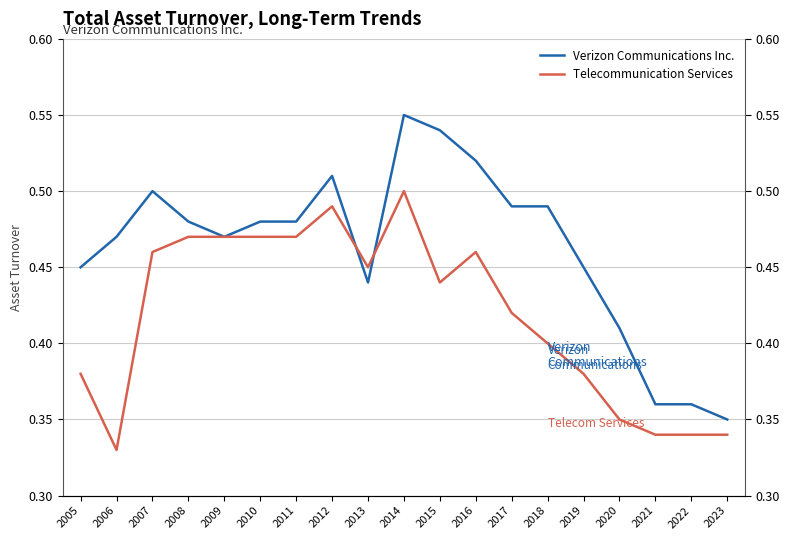

Which series ends up on top after the final intersection of Telecommunication Services and Verizon Communications Inc.?

Verizon Communications Inc.